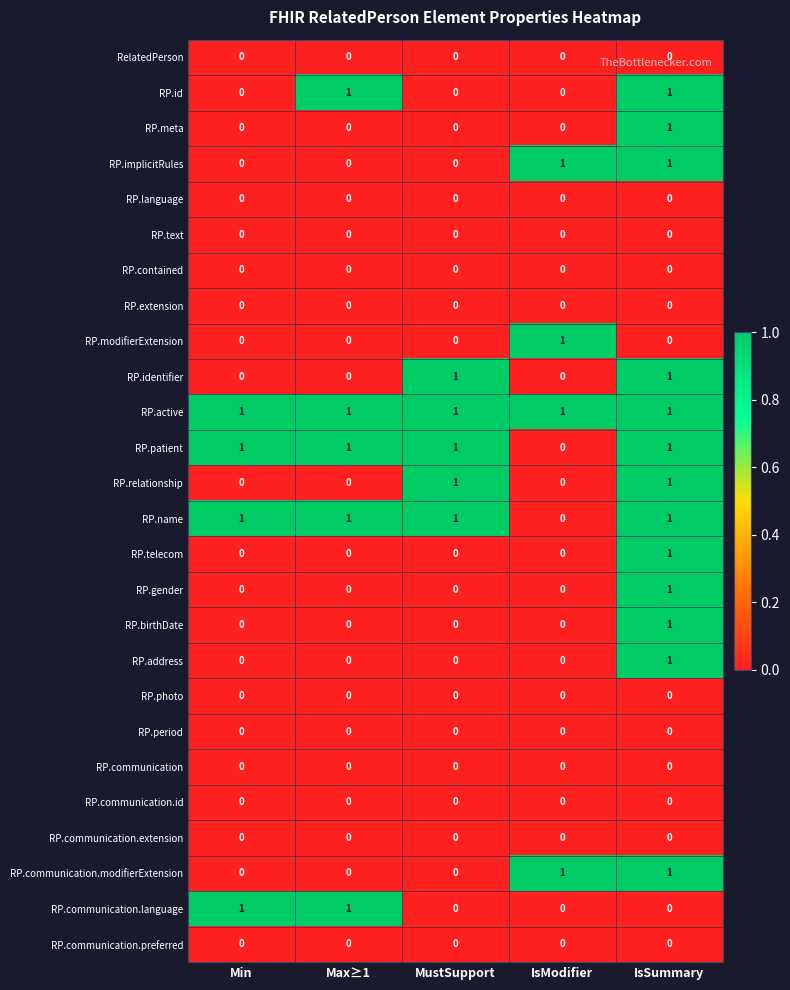

At which category is the sum across all series the highest?

IsSummary